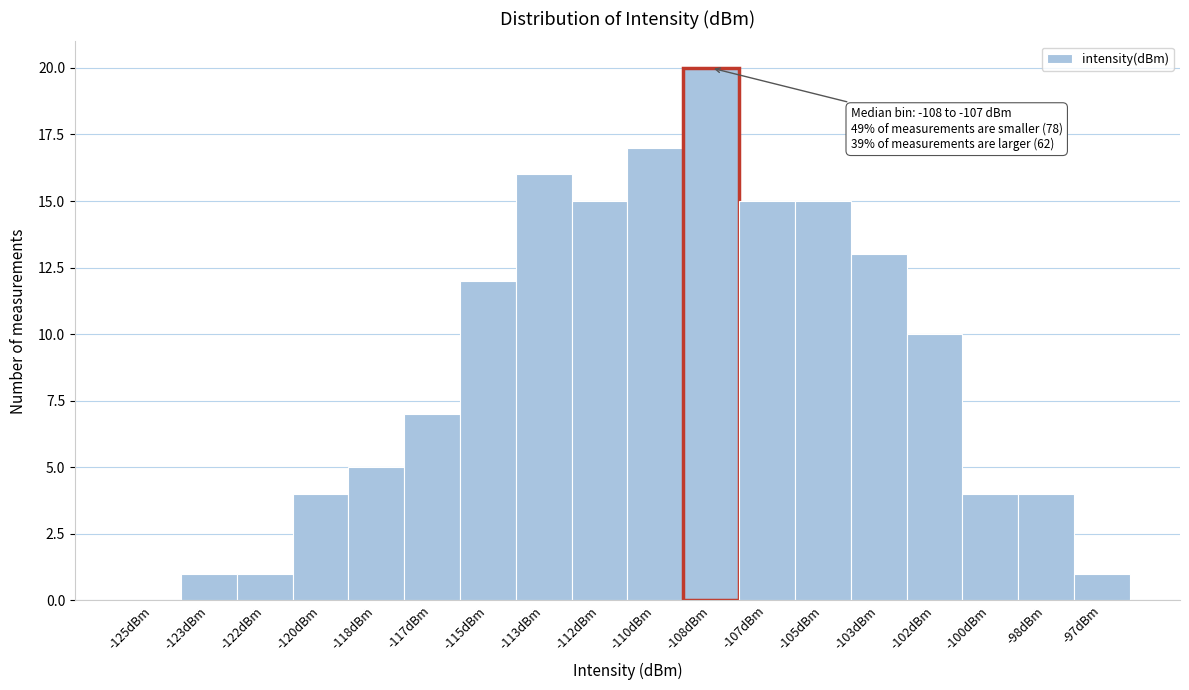

Reading right to left, transcribe all the data shown in this chart.

-97dBm=1	-98dBm=4	-100dBm=4	-102dBm=10	-103dBm=13	-105dBm=15	-107dBm=15	-108dBm=20	-110dBm=17	-112dBm=15	-113dBm=16	-115dBm=12	-117dBm=7	-118dBm=5	-120dBm=4	-122dBm=1	-123dBm=1	-125dBm=0